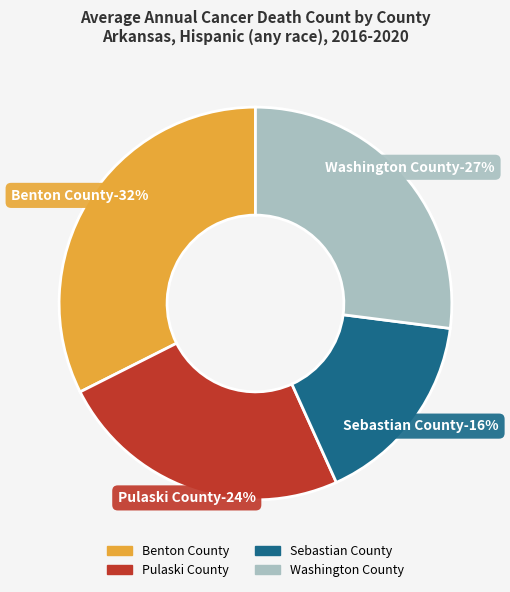

To the nearest percent, what percentage of the pie is Benton County?

32%